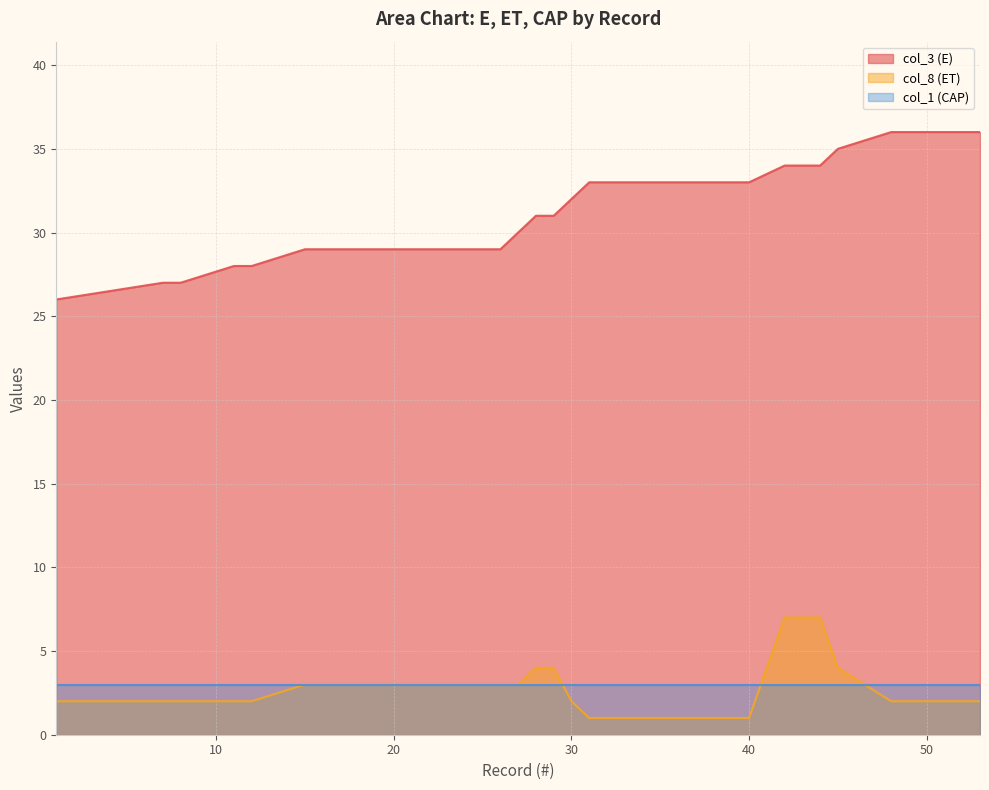

At how many categories does at least one series exceed 12?

39